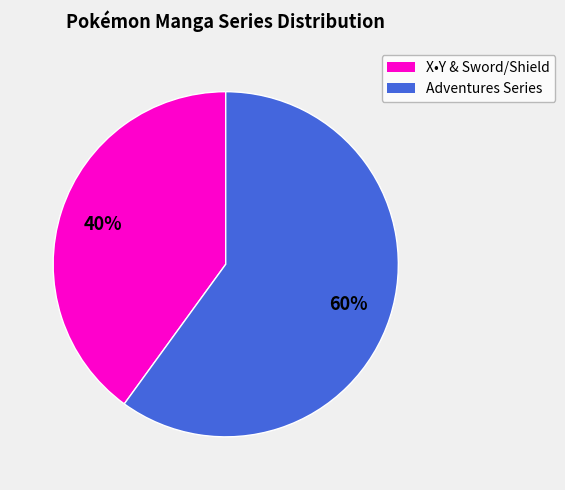

To the nearest percent, what is the difference between the largest and smallest slice percentages?

20%